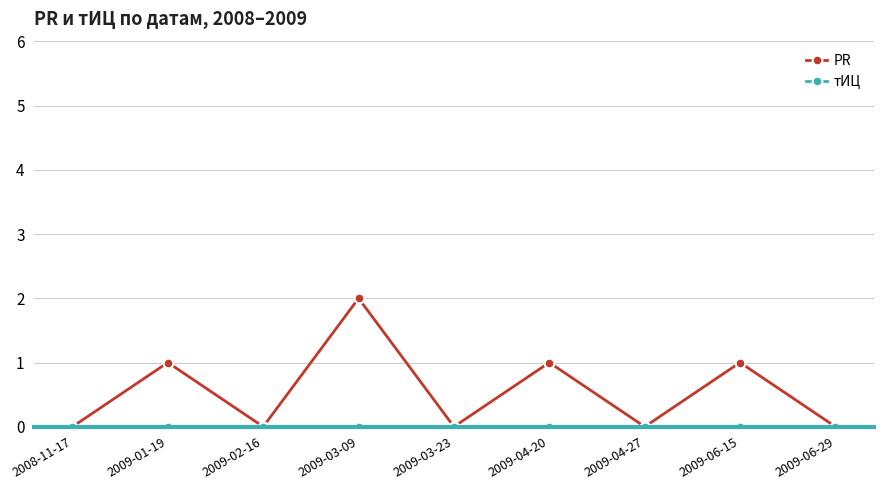

Which series has the largest total across all categories?

PR